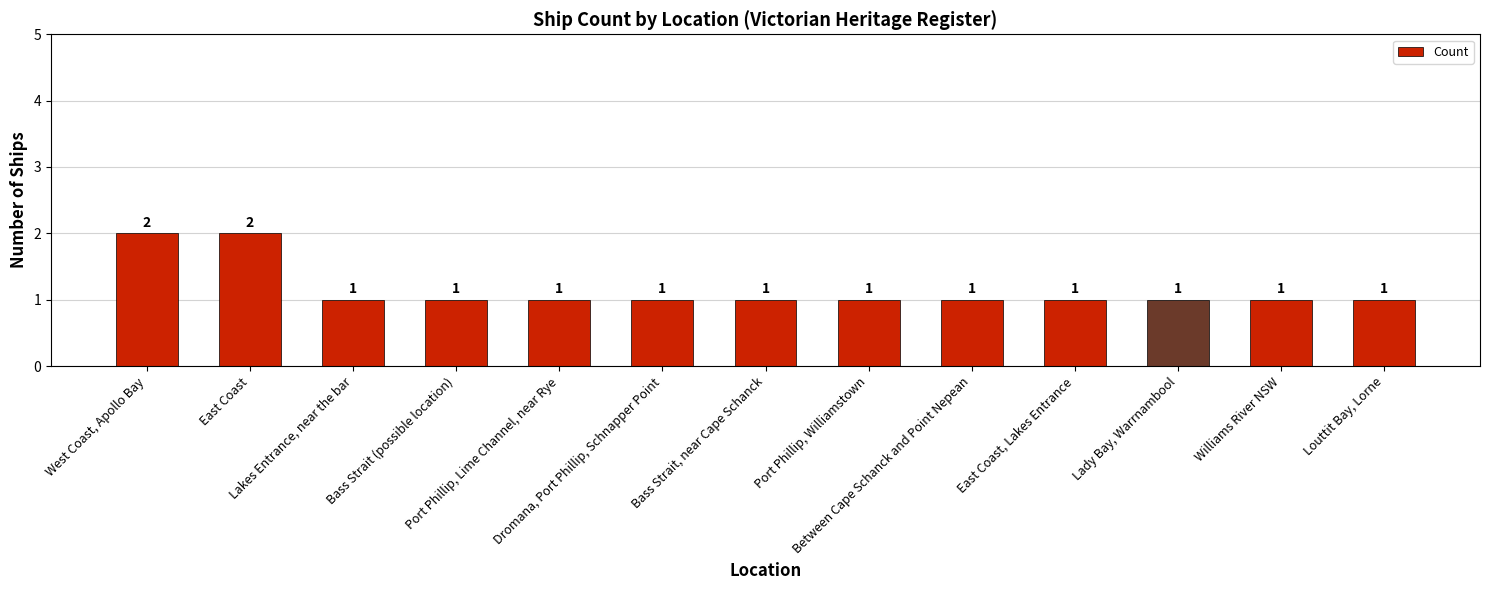

What is the sum of all values?

15